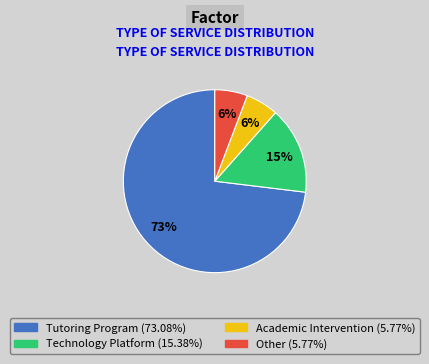

To the nearest percent, what is the average slice percentage?

25%